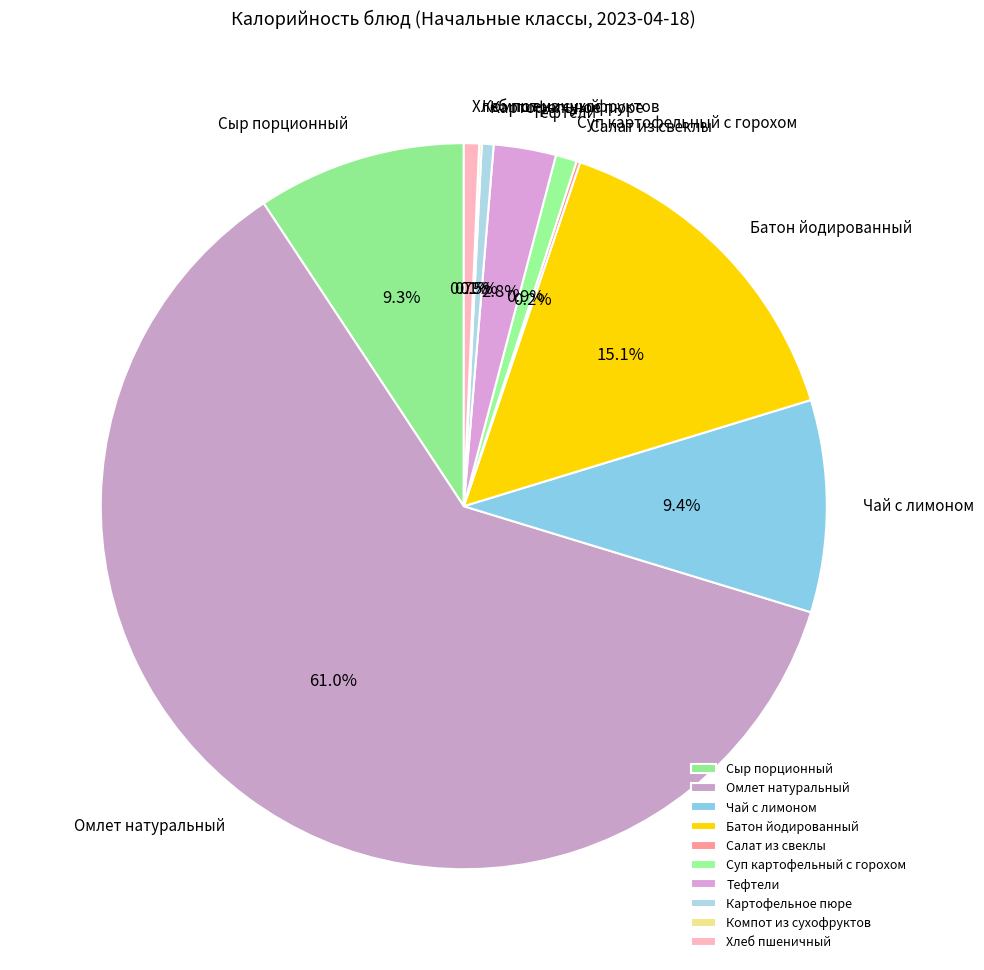

Is it true that Картофельное пюре is 11% of the pie?

False